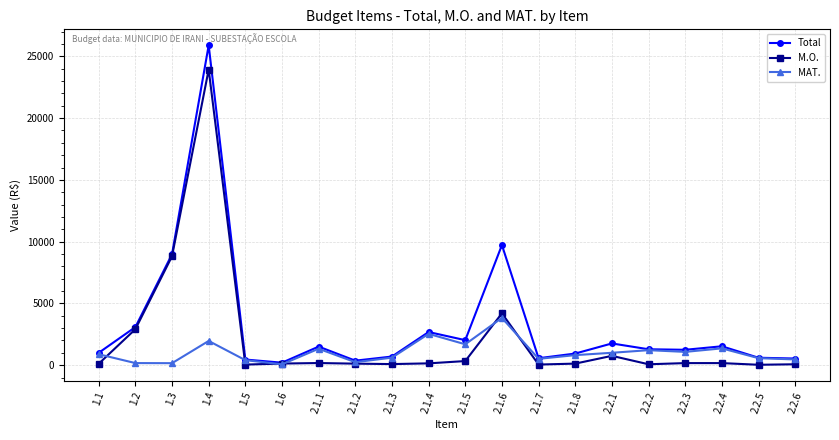

How many lines are shown in the chart?

3